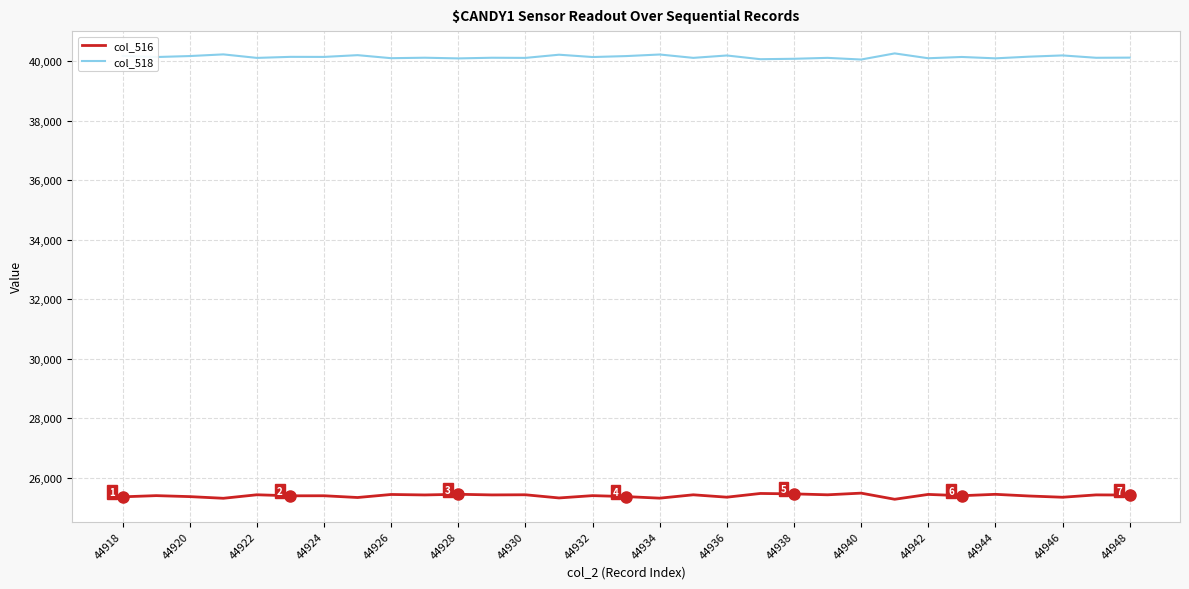

What is the average value of the col_518 series?

40147